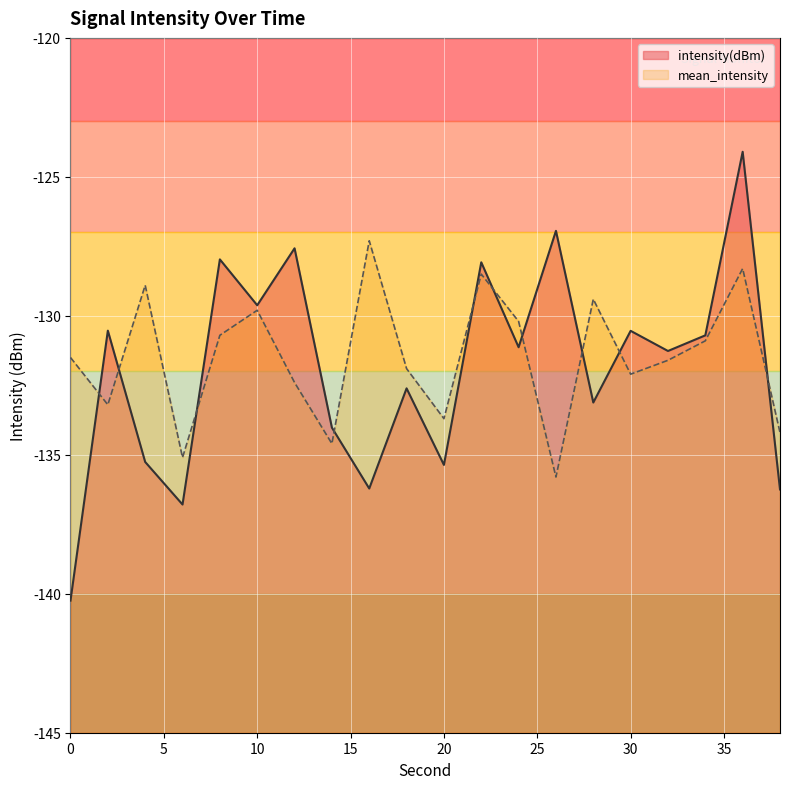

How many interior local valleys does the mean_intensity series have?

6